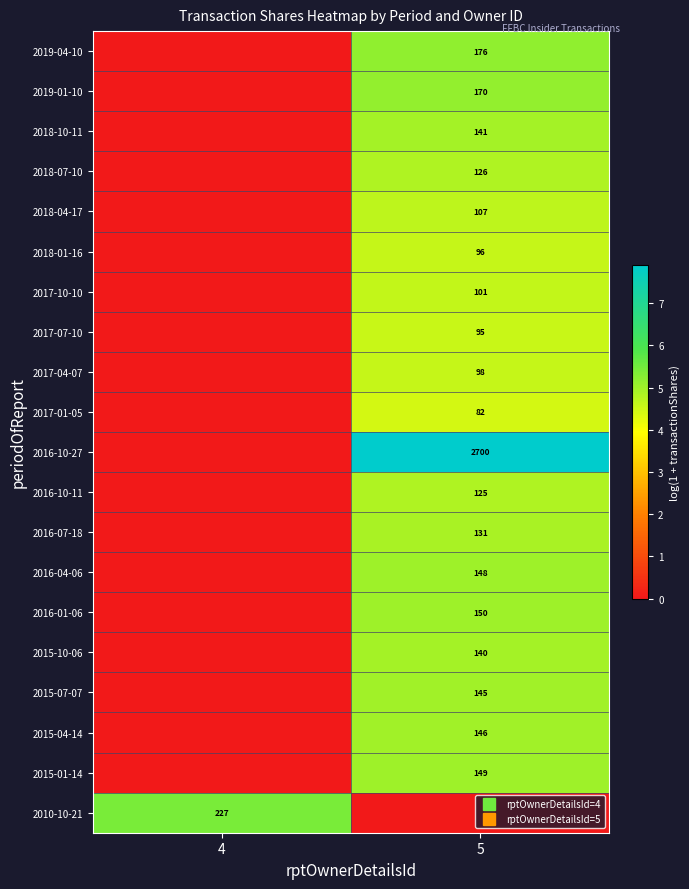

Which category has the highest value in the 2016-07-18 series?

5